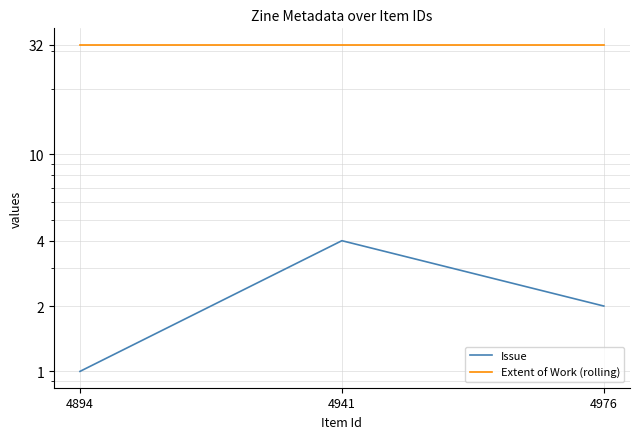

At how many categories does at least one series exceed 25?

3